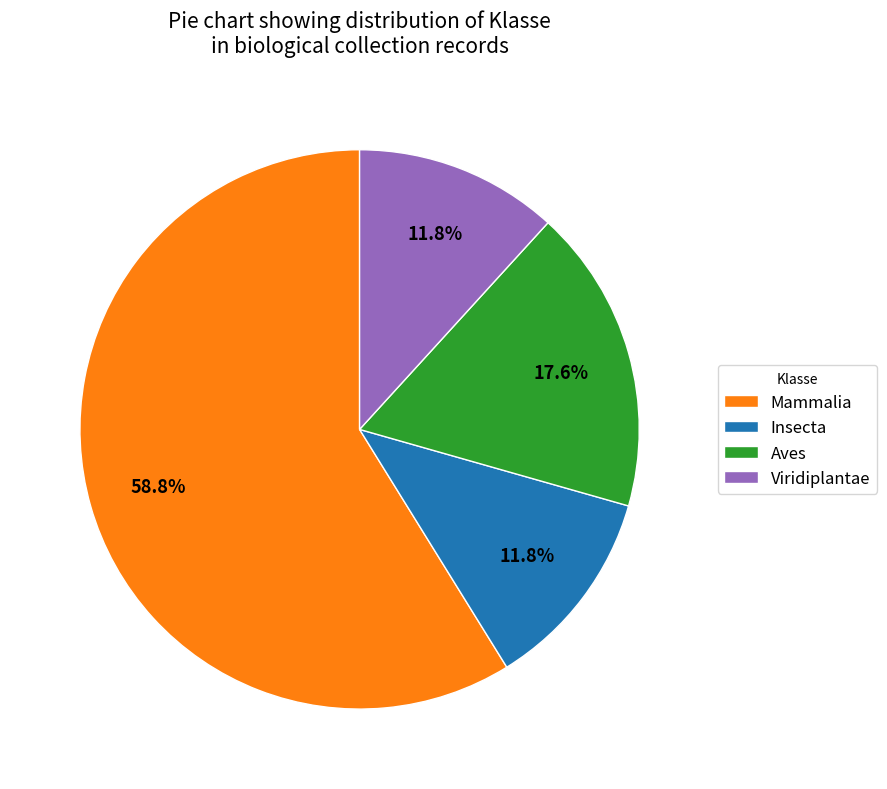

Approximately how many times larger is the value at Insecta compared to Mammalia?

0.2